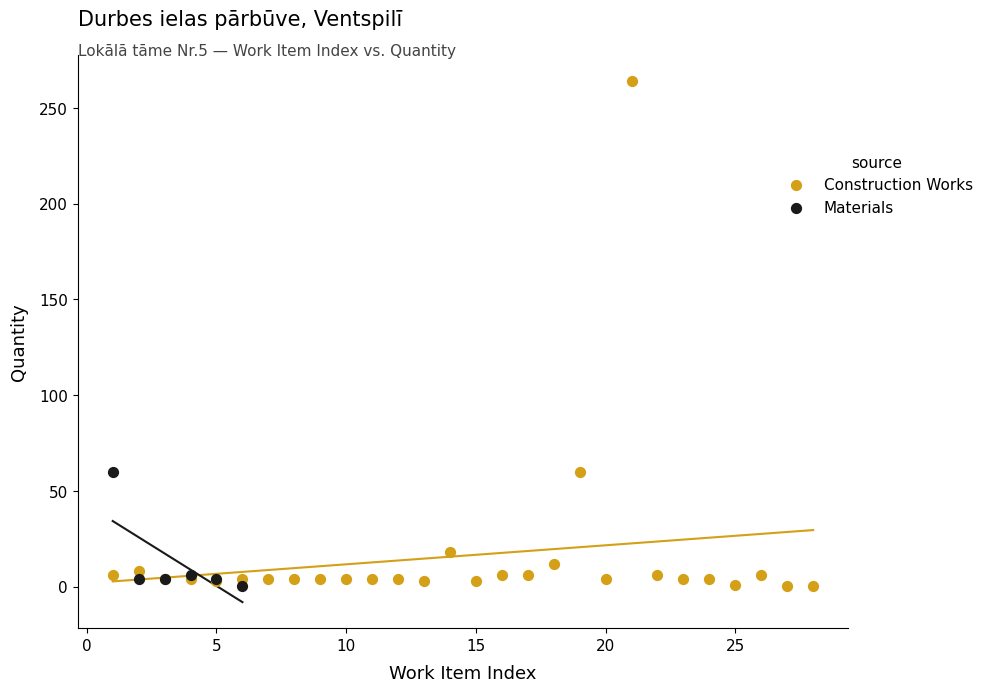

Which series has the widest spread of Y values?

Construction Works